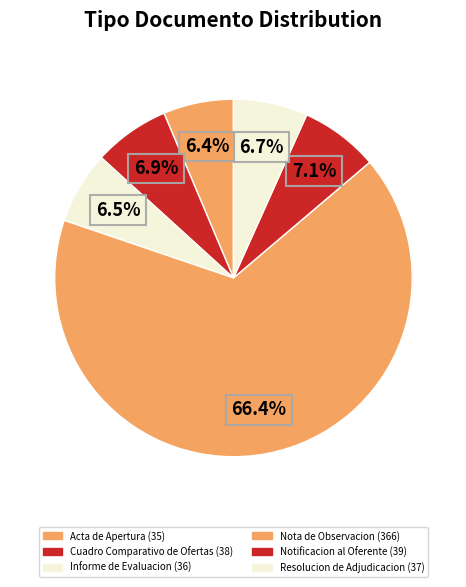

Count the number of slices in the pie.

6